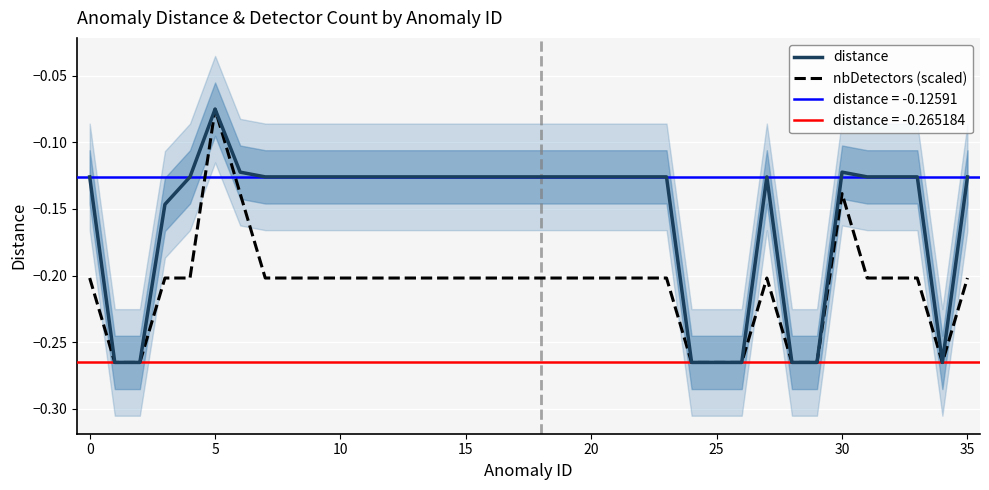

Which category has the highest value in the distance series?

5